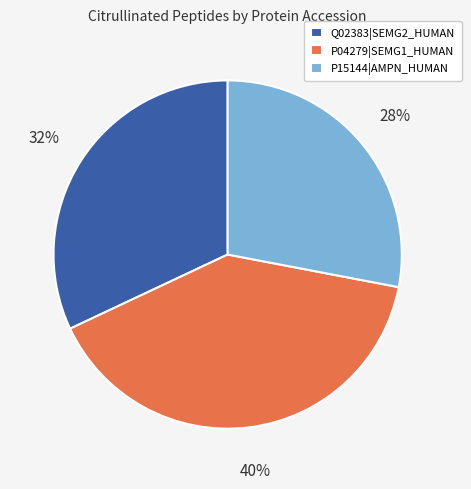

Does Q02383|SEMG2_HUMAN represent more than half of the total?

No